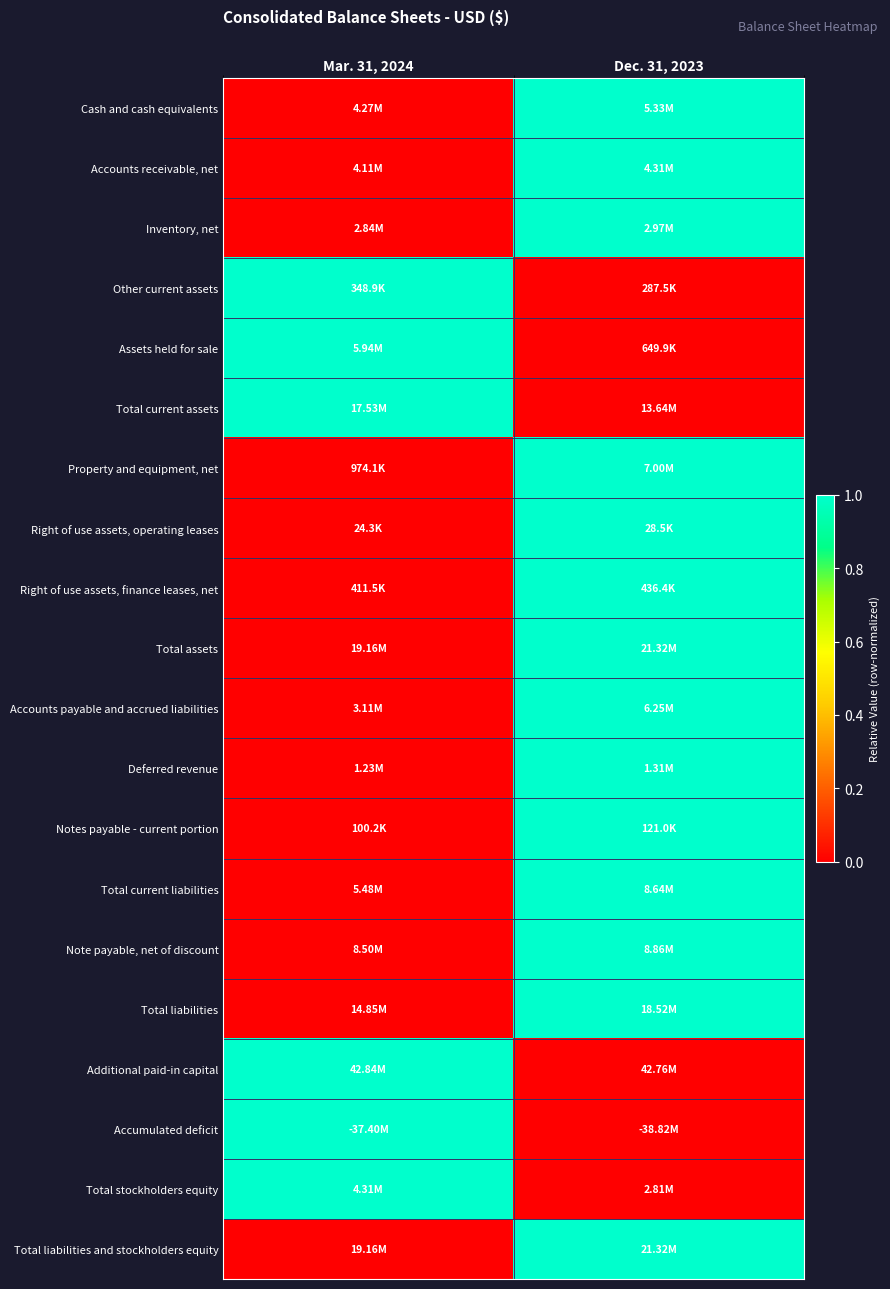

What is the greatest value displayed?

1